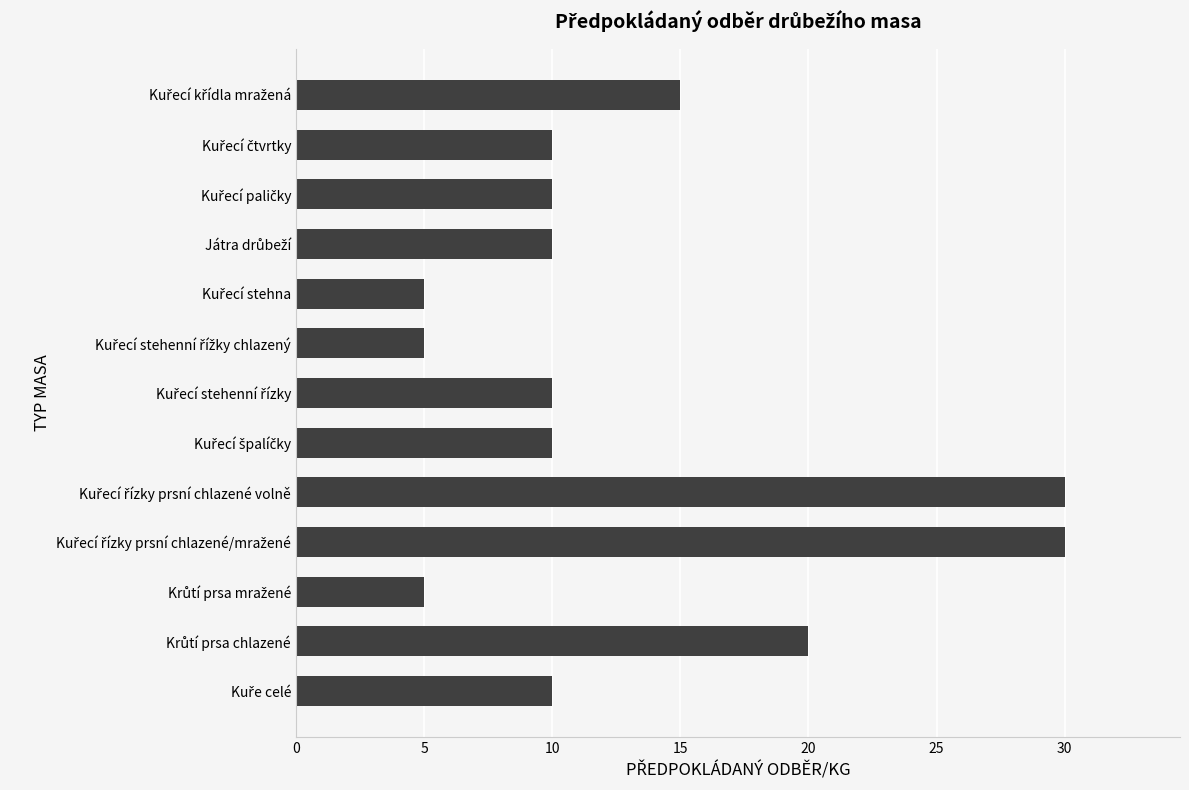

How many values are between 10 and 15?

7